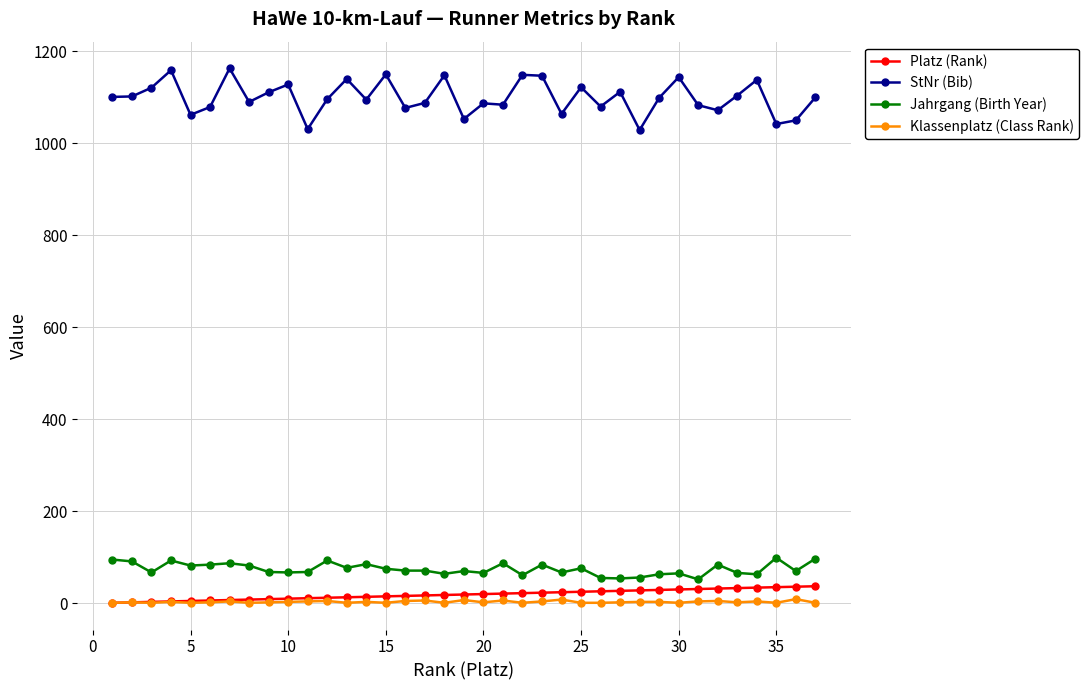

At how many categories does at least one series exceed 961?

37